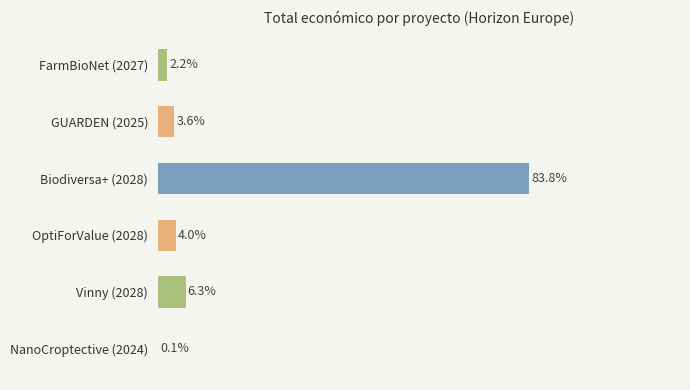

Rank the categories by value from highest to lowest.

Biodiversa+ (2028), Vinny (2028), OptiForValue (2028), GUARDEN (2025), FarmBioNet (2027), NanoCroptective (2024)